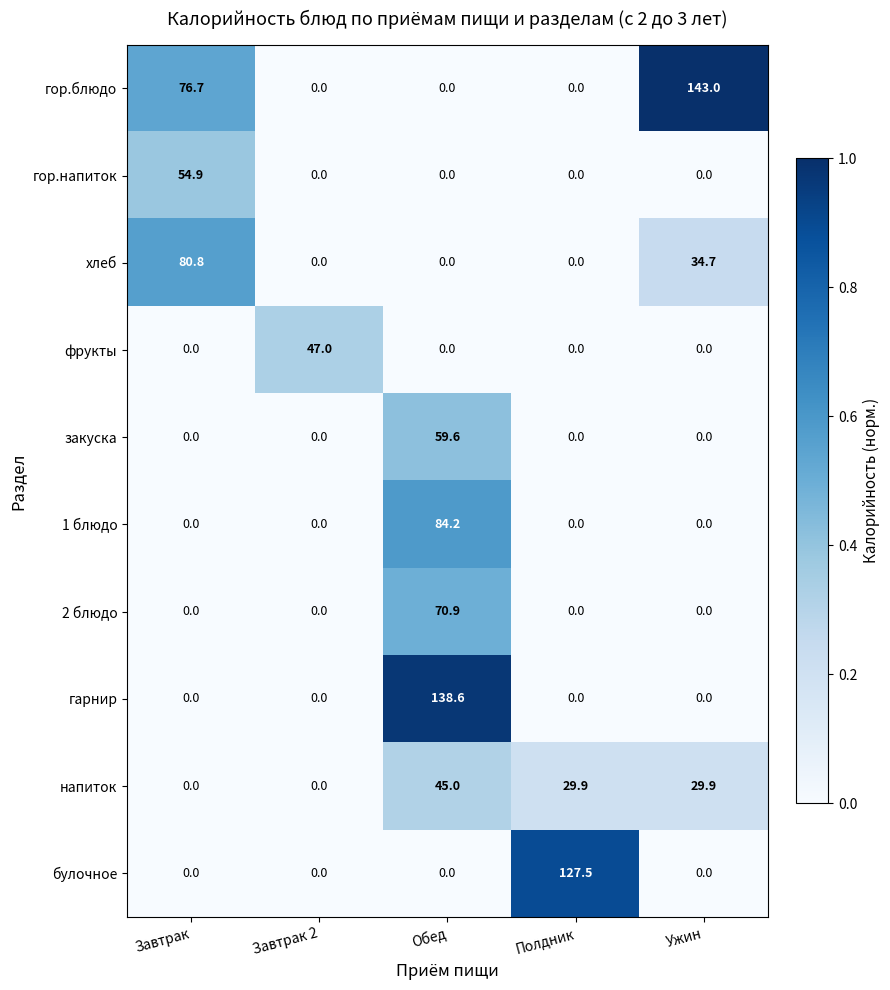

What is the difference between the гор.напиток values at Полдник and Завтрак?

54.9